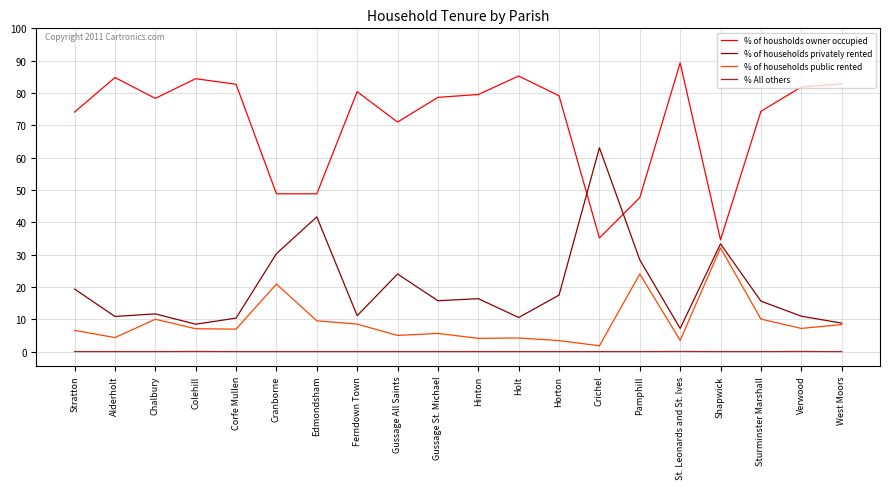

Is this an area chart (filled region under the line)?

No